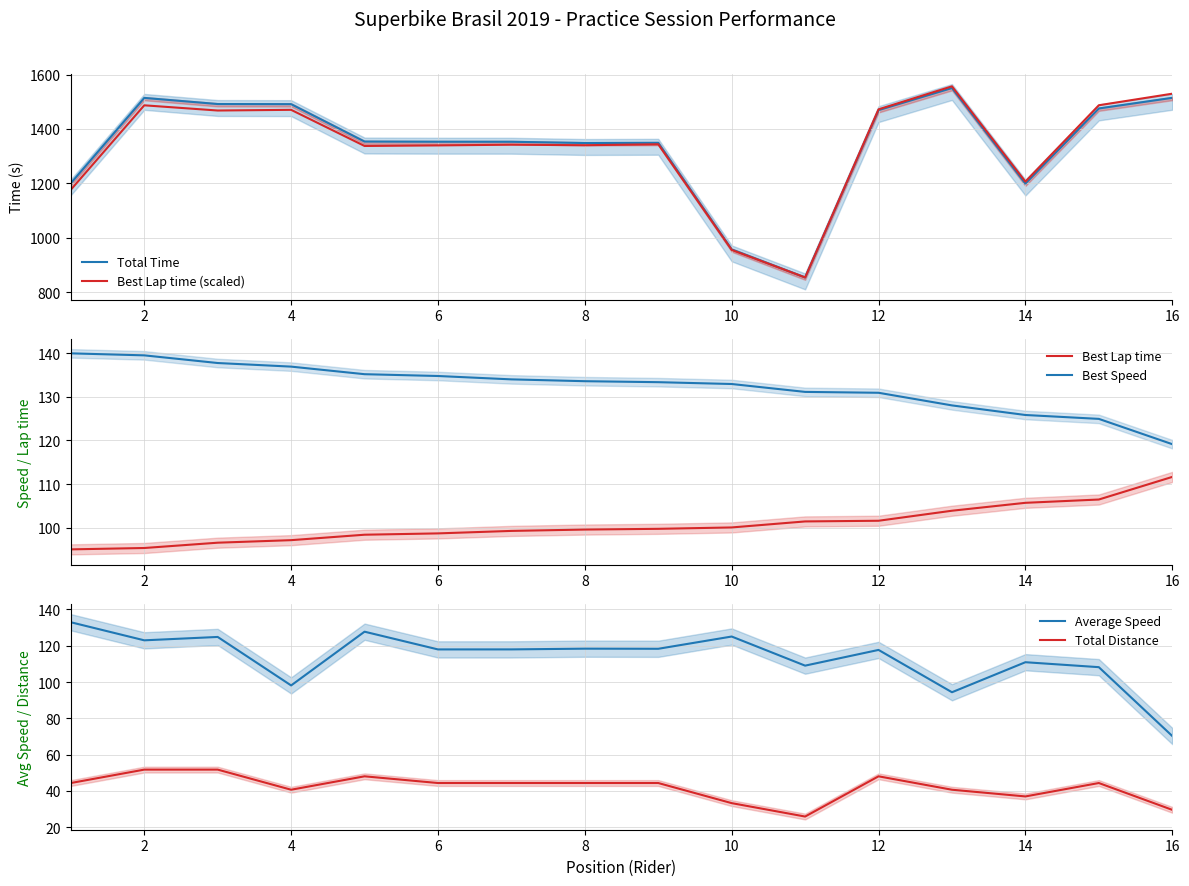

What is the lowest value of the Best Lap time (scaled) series?

854.0